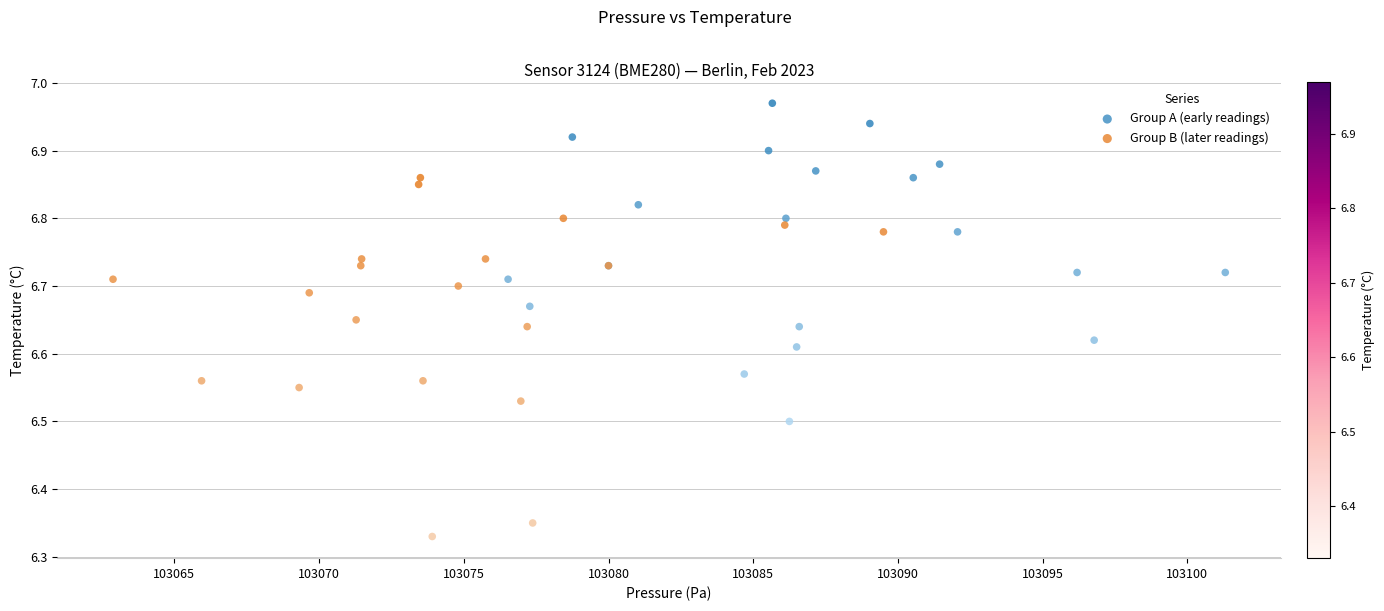

Which series contains the highest Y value?

Group A (early readings)